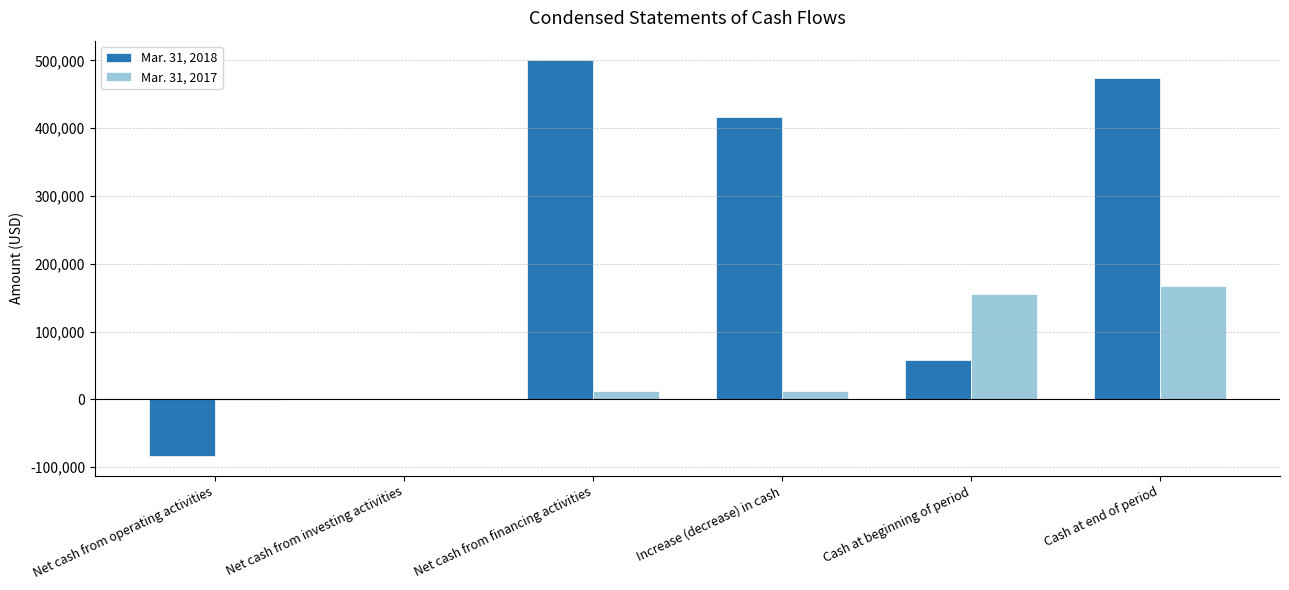

Is it true that Mar. 31, 2018 equals -53565 at Net cash from operating activities?

False